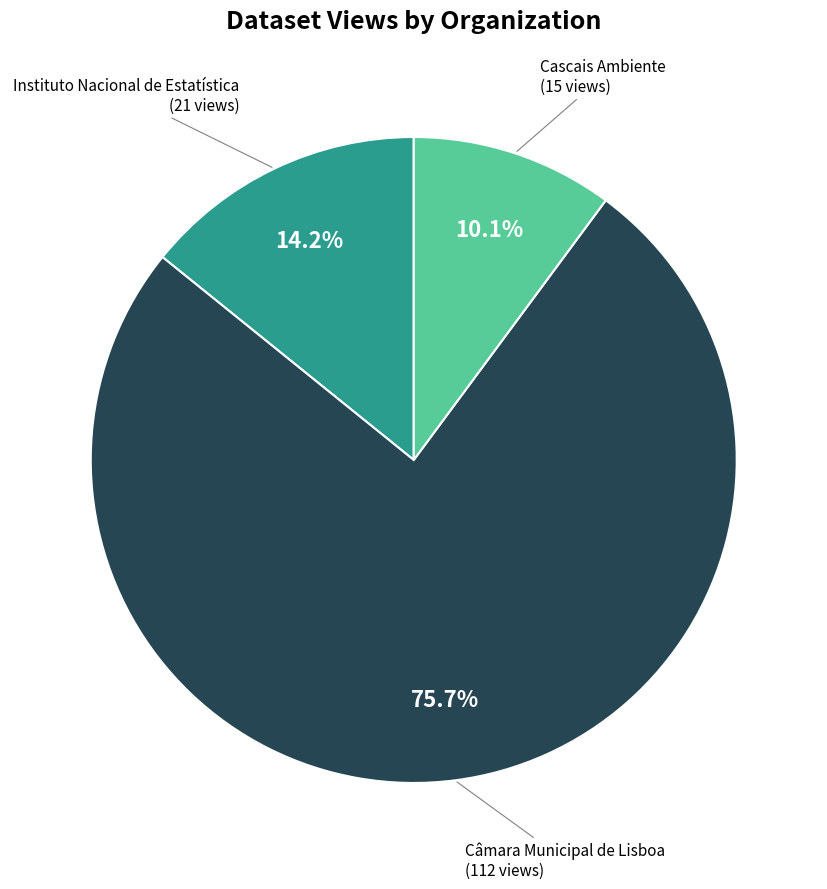

What percentage is the Câmara Municipal de Lisboa slice, to the nearest percent?

76%